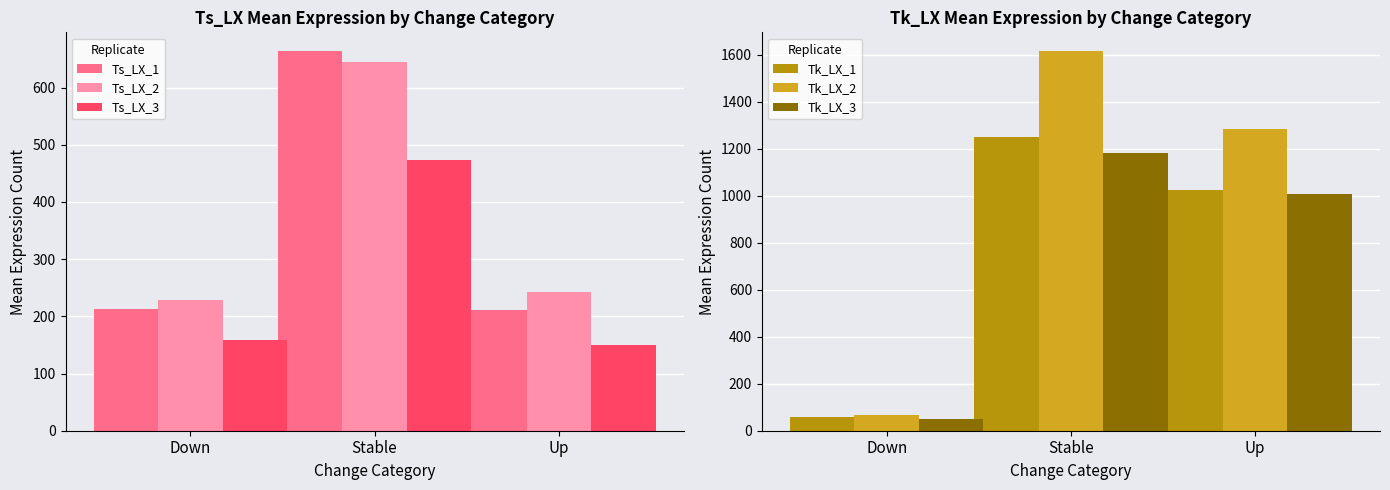

What is the total value across all series at Stable?

5830.1